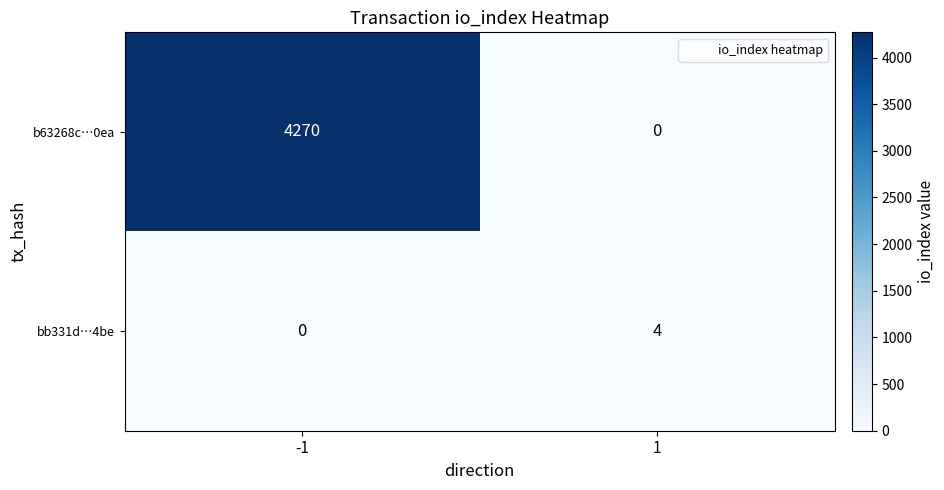

What is the greatest value displayed?

4270